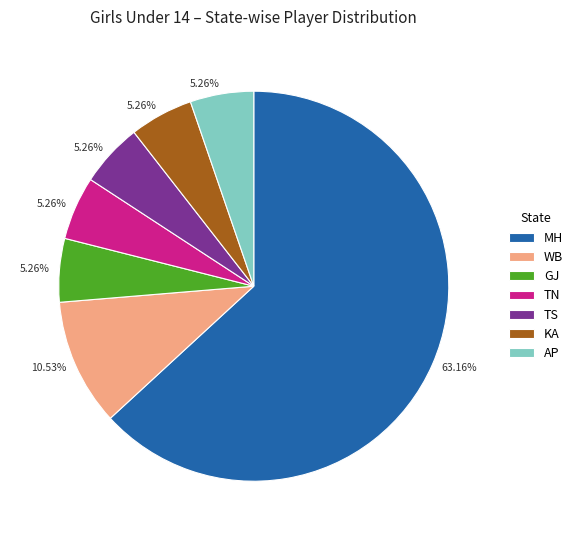

Is there a majority slice in this chart?

Yes